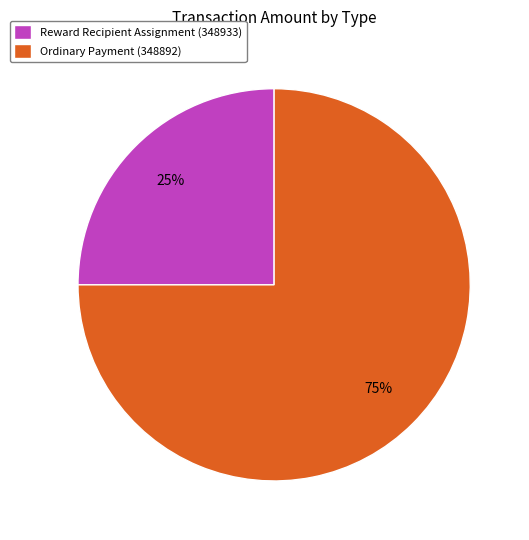

What is the majority slice?

Ordinary Payment (348892)